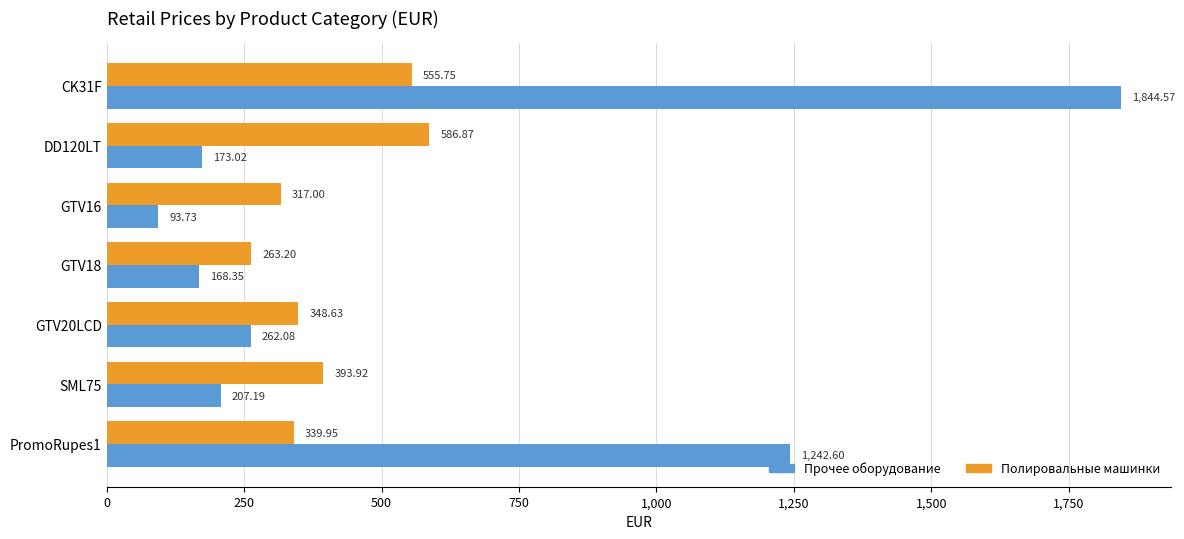

Which series has the largest range (max minus min)?

Прочее оборудование